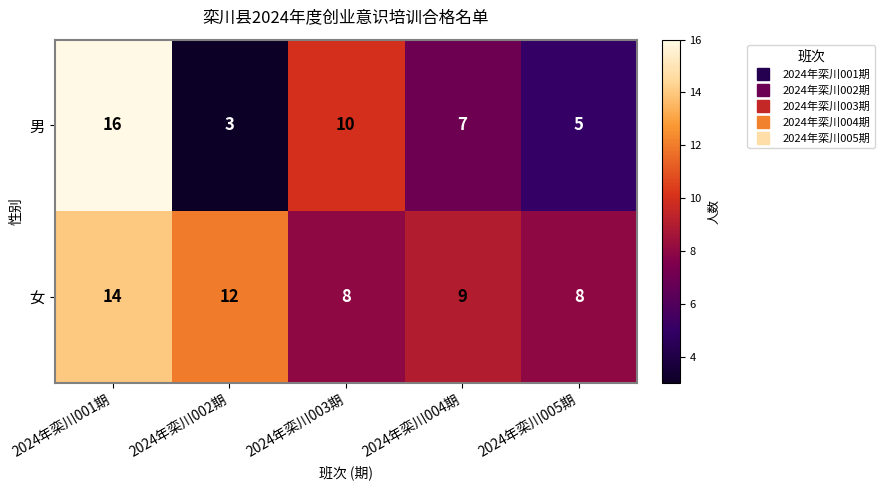

What is the total value across all series at 2024年栾川001期?

30